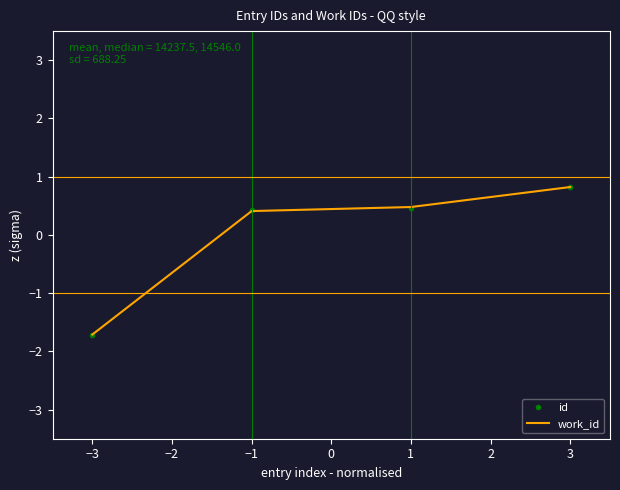

Where do id and work_id first cross each other?

−3 and −1